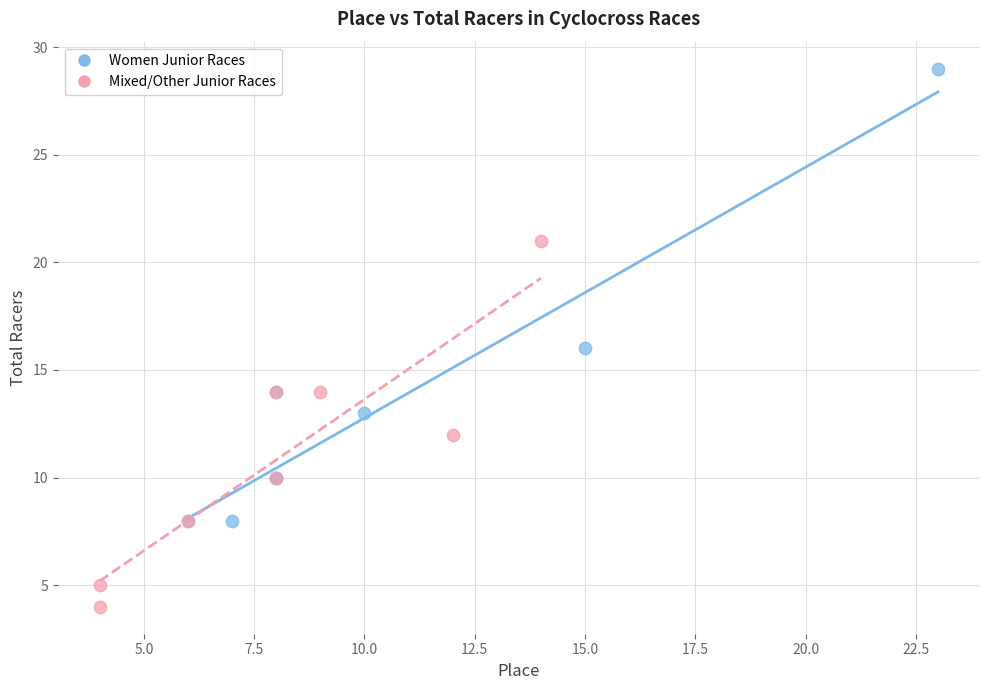

What are all the series names shown in the legend?

Women Junior Races, Mixed/Other Junior Races